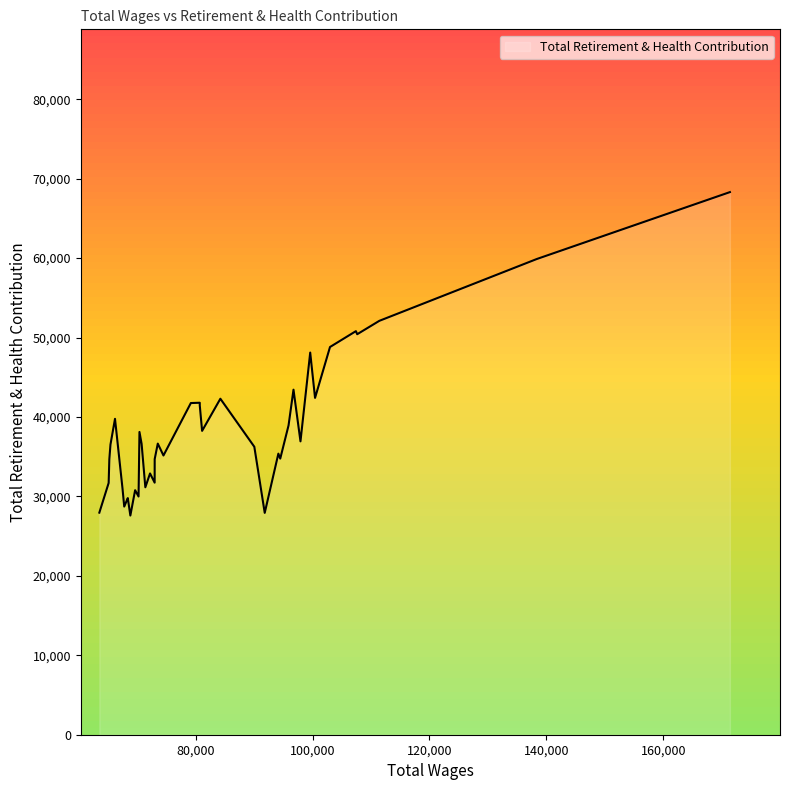

What is the sum of the values at 74494 and 72994?

69843